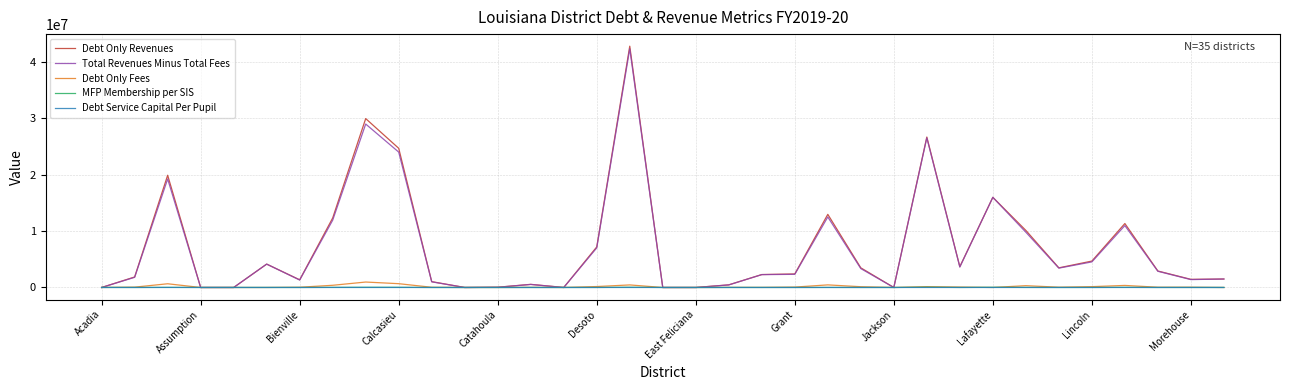

How many lines are shown in the chart?

5